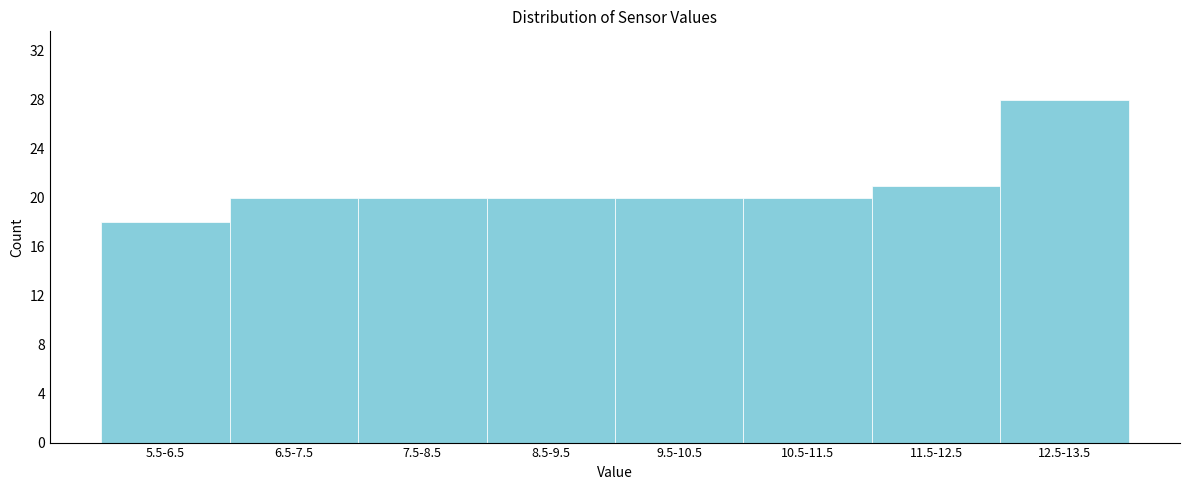

Reading right to left, what are all the values shown in this chart?

12.5-13.5=28	11.5-12.5=21	10.5-11.5=20	9.5-10.5=20	8.5-9.5=20	7.5-8.5=20	6.5-7.5=20	5.5-6.5=18